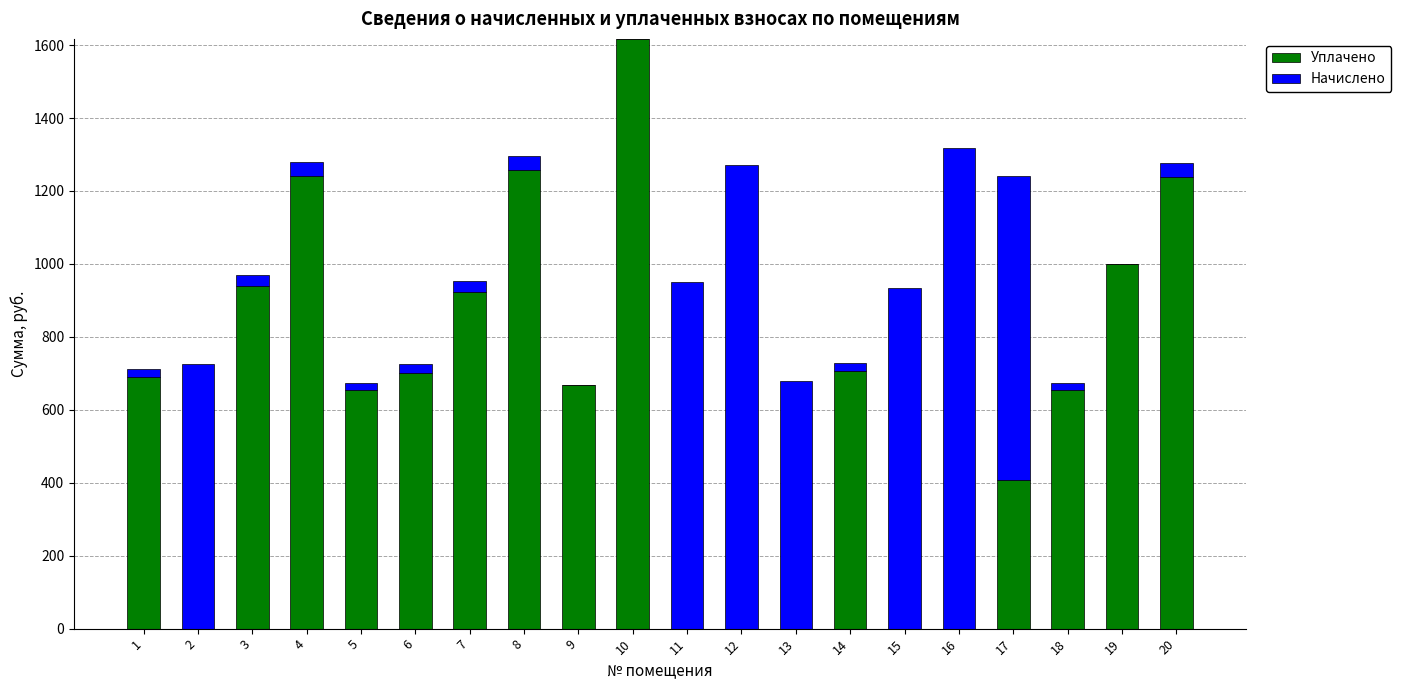

At which category is the sum across all series the highest?

10